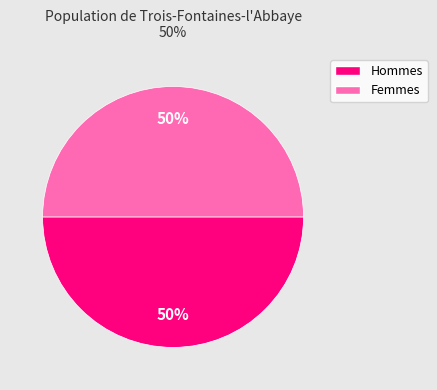

To the nearest percent, what is the average slice percentage?

50%